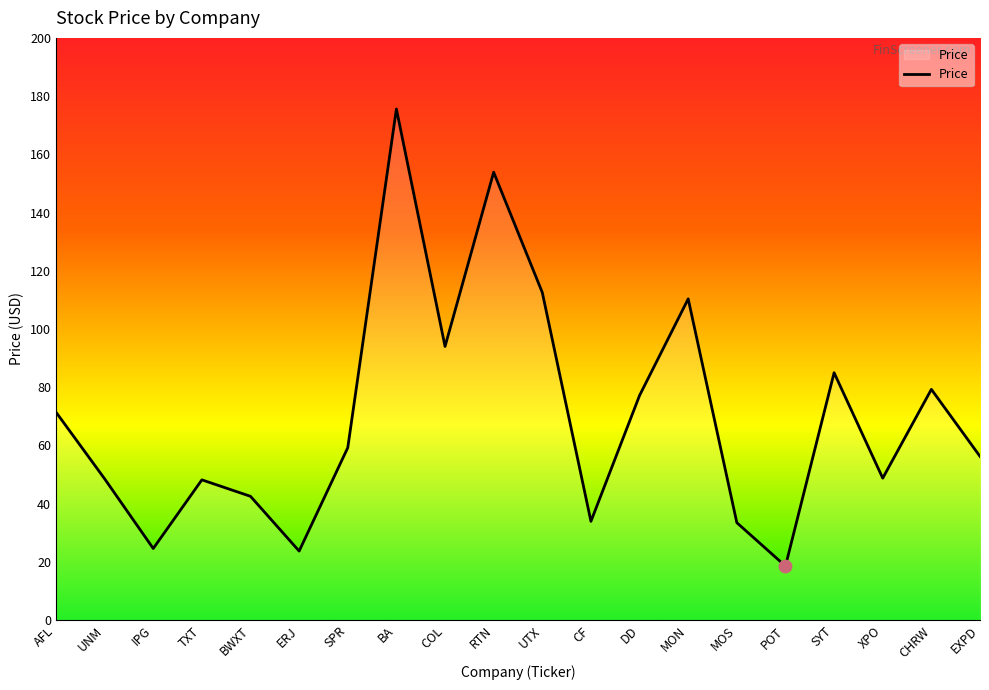

What is the ratio of the value at UNM to the value at SPR?

0.8